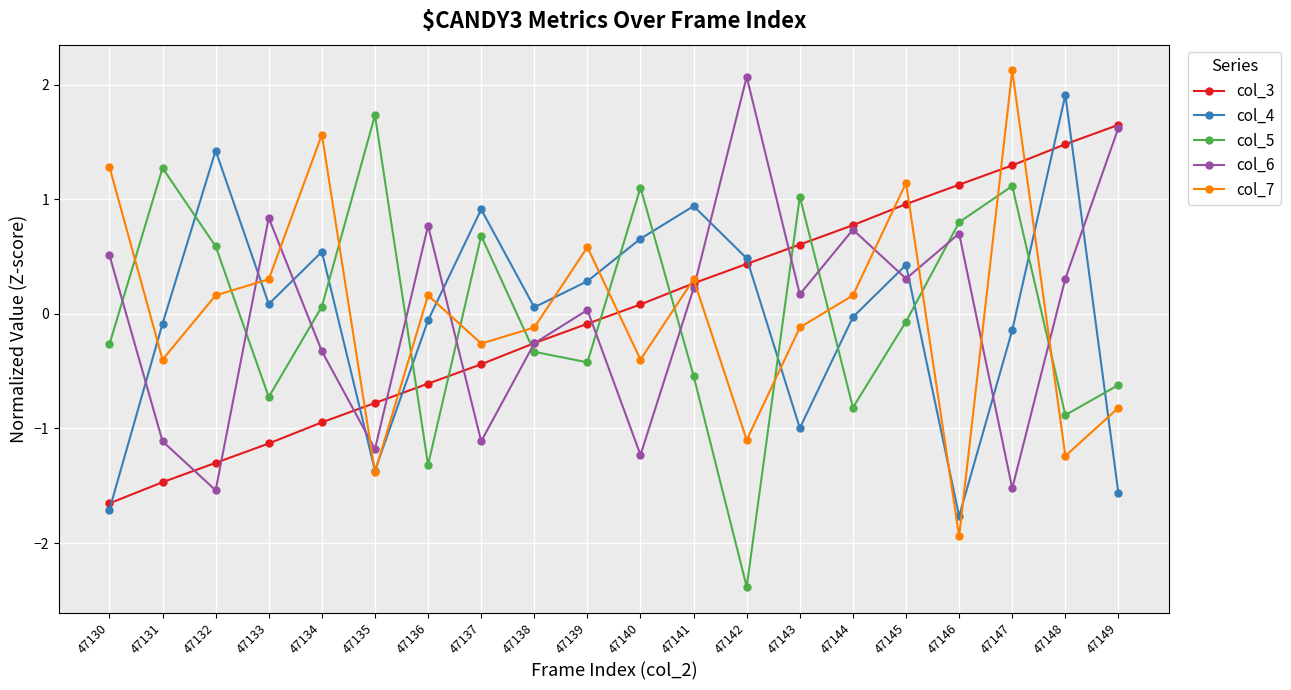

True or false: col_7 has a value of 0.3 at 47133.

True